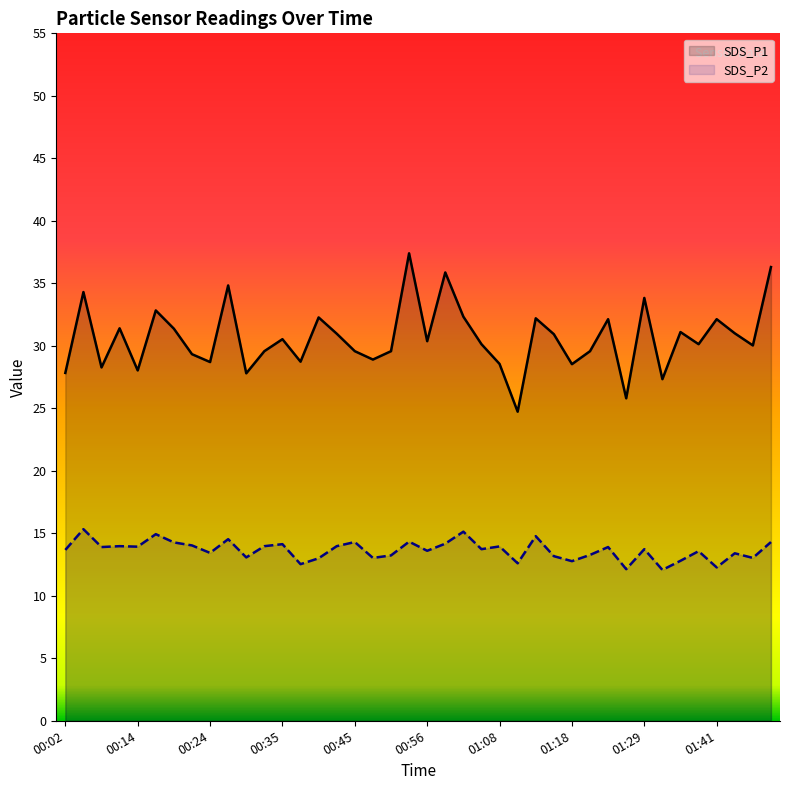

True or false: SDS_P1 and SDS_P2 cross at least once.

False